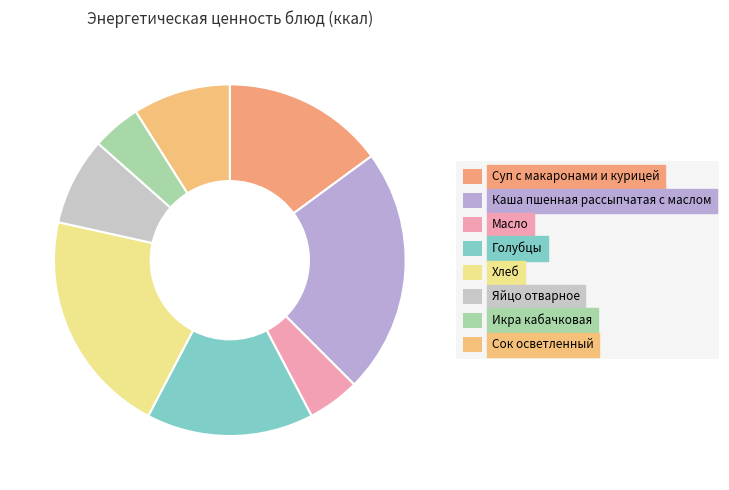

How many segments does this pie chart have?

8